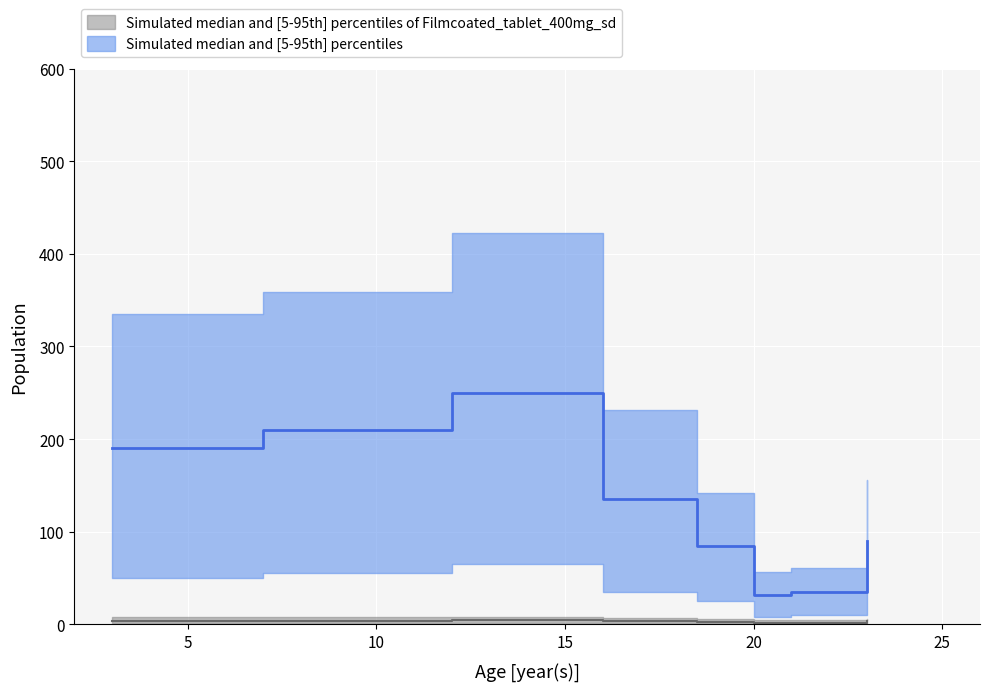

What is the highest value of the This Area upper series?

423